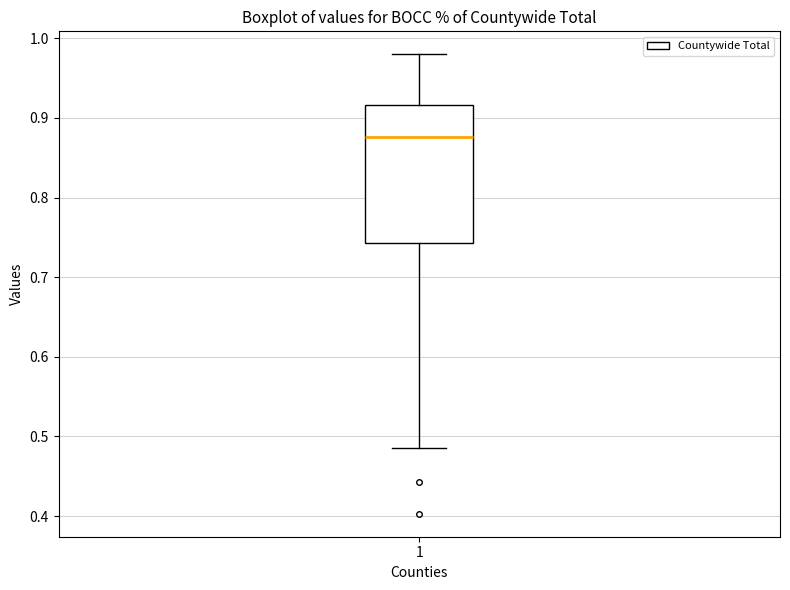

Read this box plot against the y-axis: the position of the median line, the range covered by the box, and the ends of both whiskers. The values are not printed on the chart, so give them approximately, as read against the axis.

median 0.88, box 0.74 to 0.92, whiskers 0.49 to 0.98